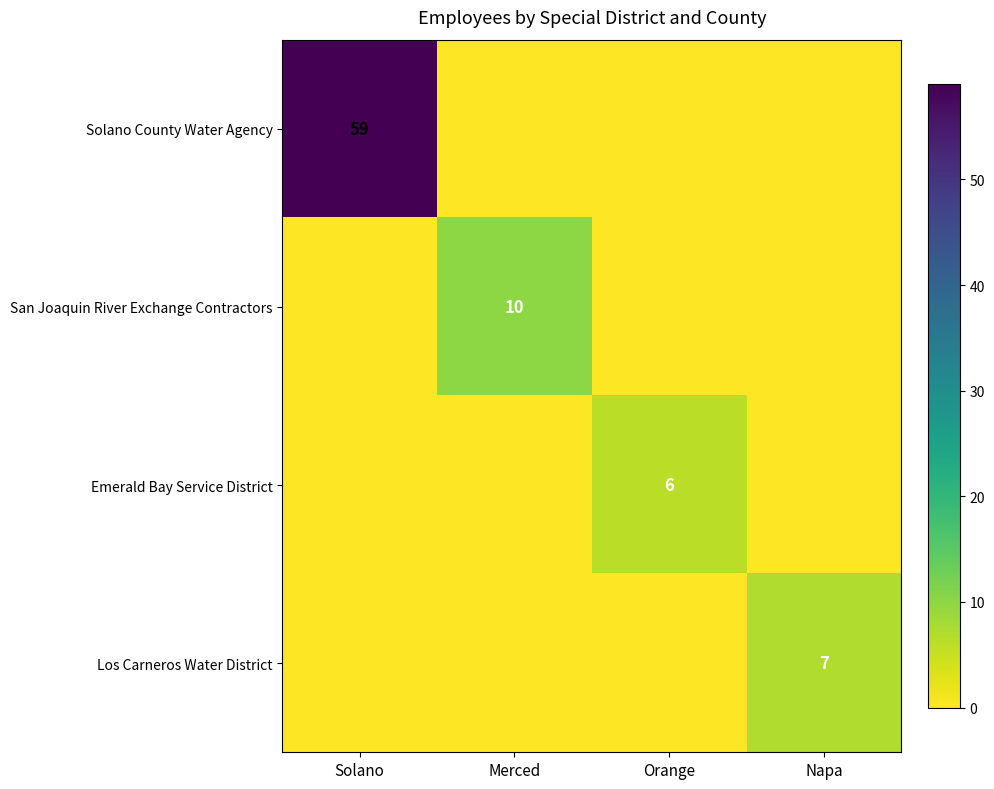

True or false: Los Carneros Water District has a value of 4 at Napa.

False